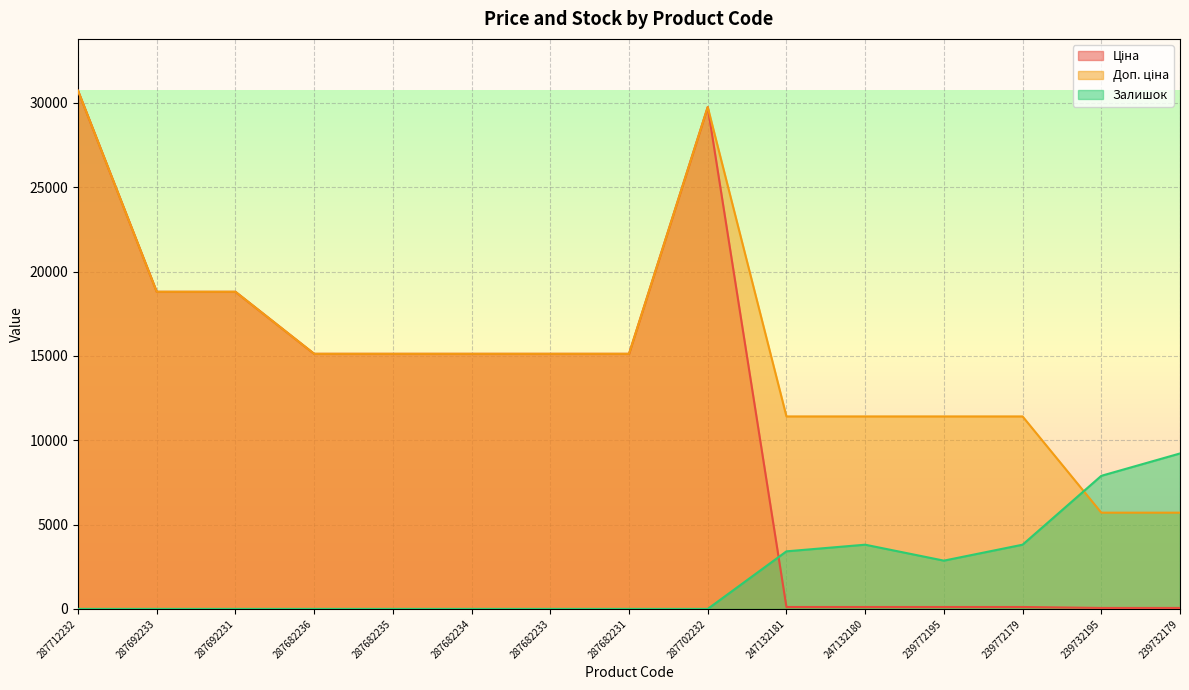

Reading left to right, what are all the values shown in this chart?

Ціна: 30717.1	18796.8	18796.8	15120.0	15120.0	15120.0	15120.0	15120.0	29747.2	114.1	114.1	114.1	114.1	57.0	57.0
Доп. ціна: 30717.1	18796.8	18796.8	15120.0	15120.0	15120.0	15120.0	15120.0	29747.2	11410.0	11410.0	11410.0	11410.0	5705.0	5705.0
Залишок: 0.0	0.0	0.0	0.0	0.0	0.0	0.0	0.0	0.0	3413.0	3806.8	2861.7	3806.8	7889.3	9215.1